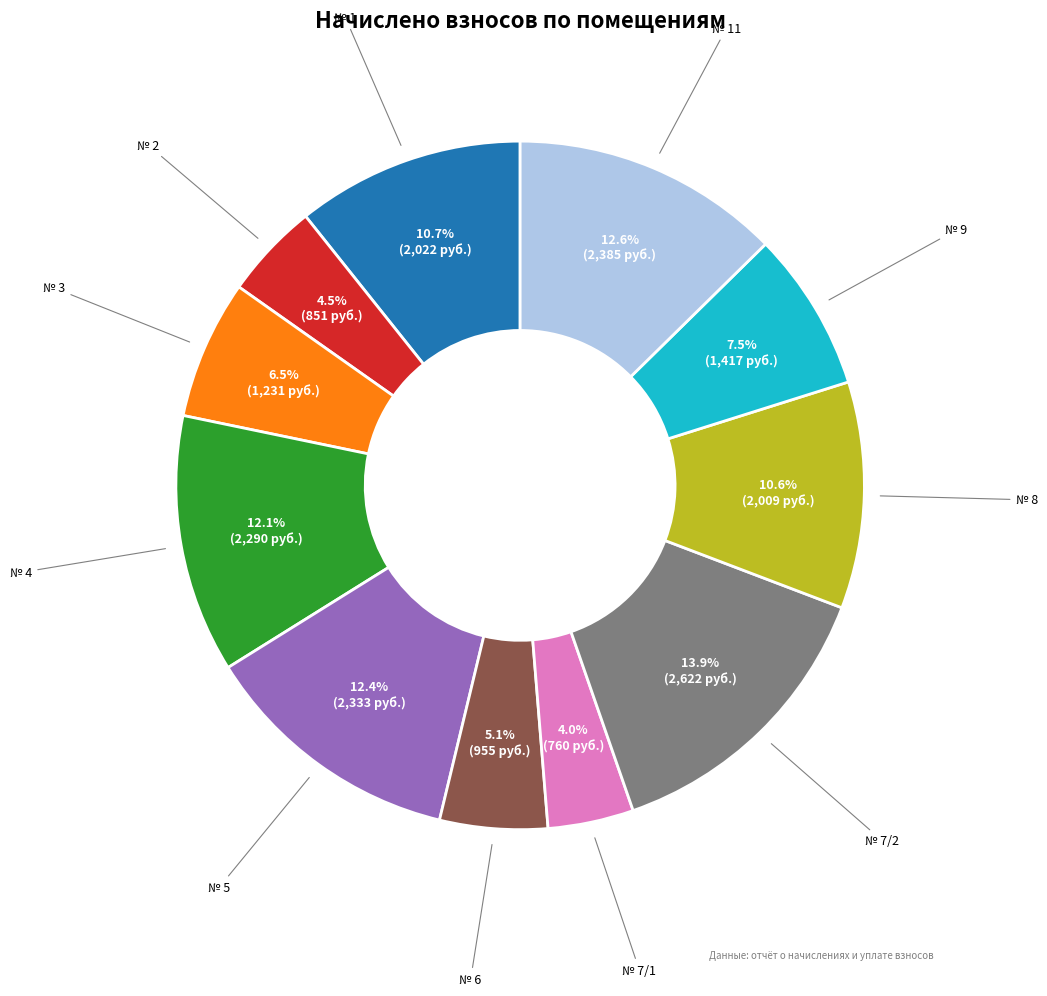

To the nearest percent, what is the difference between the largest and smallest slice percentages?

10%